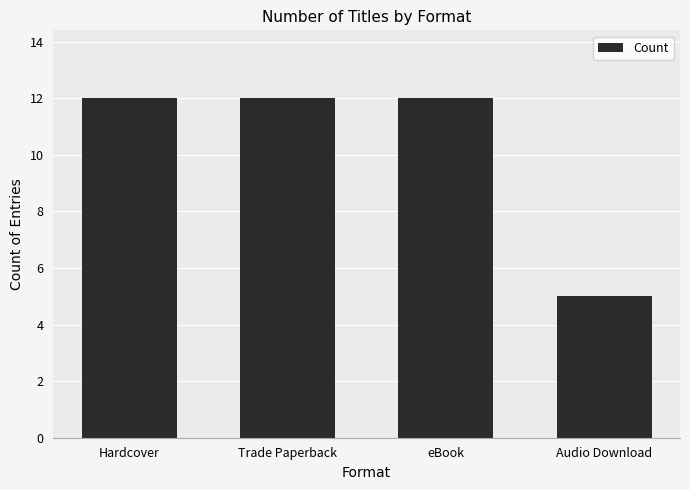

Which label corresponds to the smallest value in the chart?

Audio Download